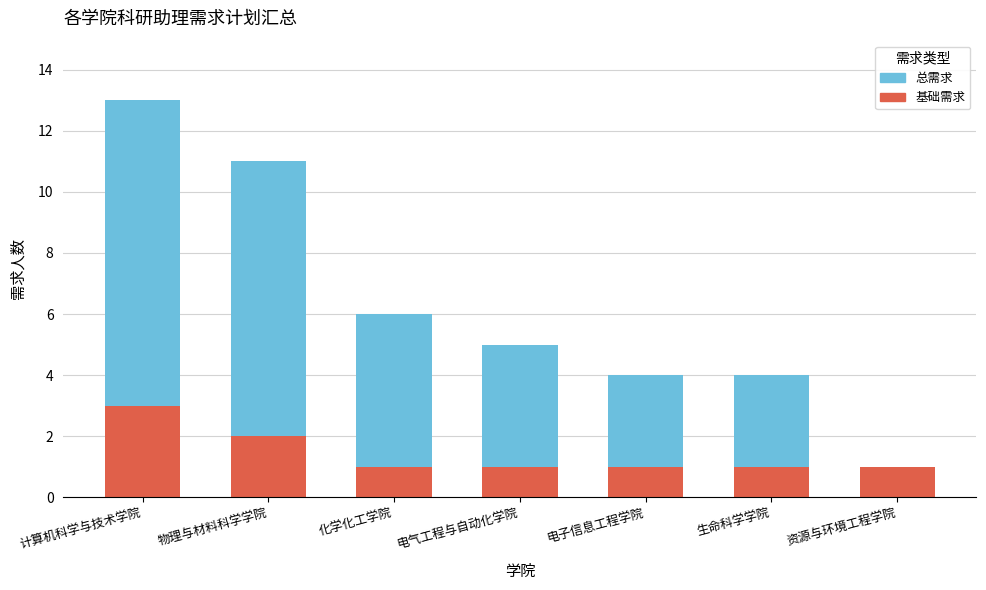

How many distinct data groups are displayed?

2